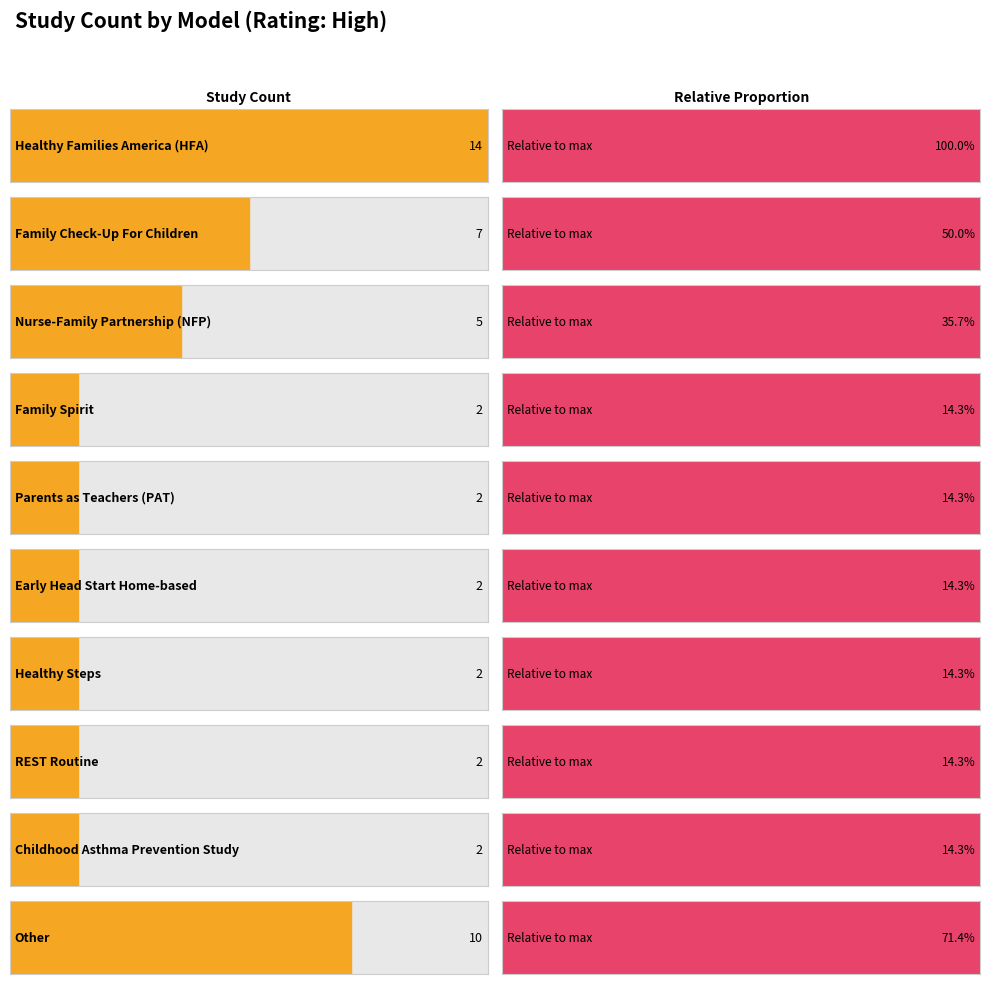

What is the label of the 3rd bar from the right?

REST Routine